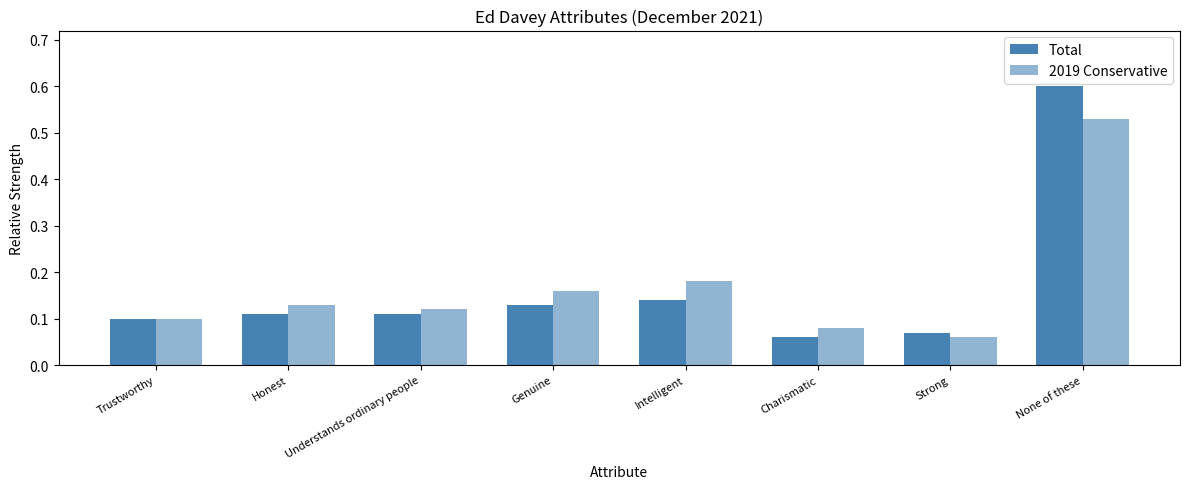

Between Intelligent and Genuine, which is larger?

Intelligent